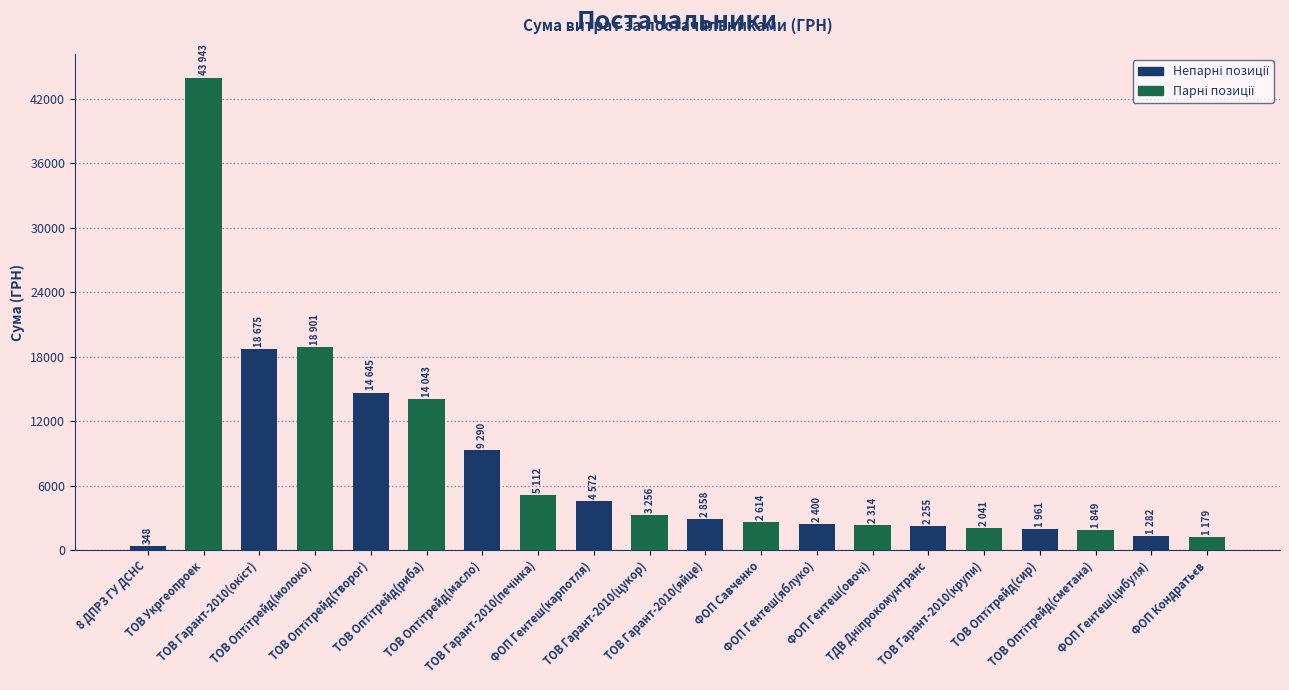

Are the bars grouped side by side (vs. stacked)?

No